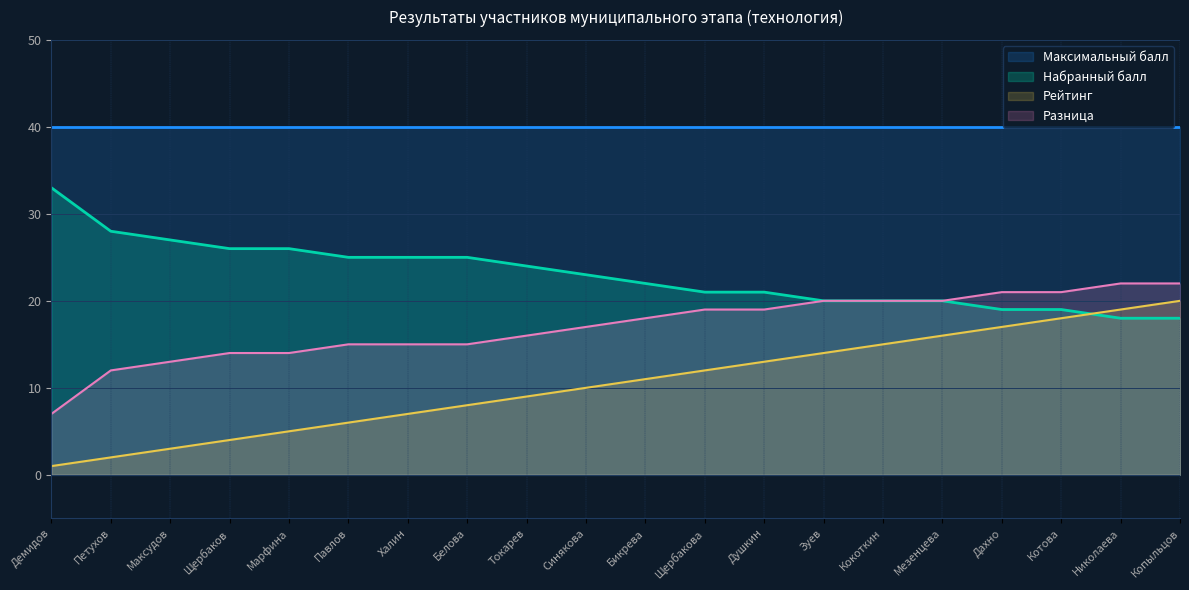

What is the label of the 4th point from the right?

Дахно